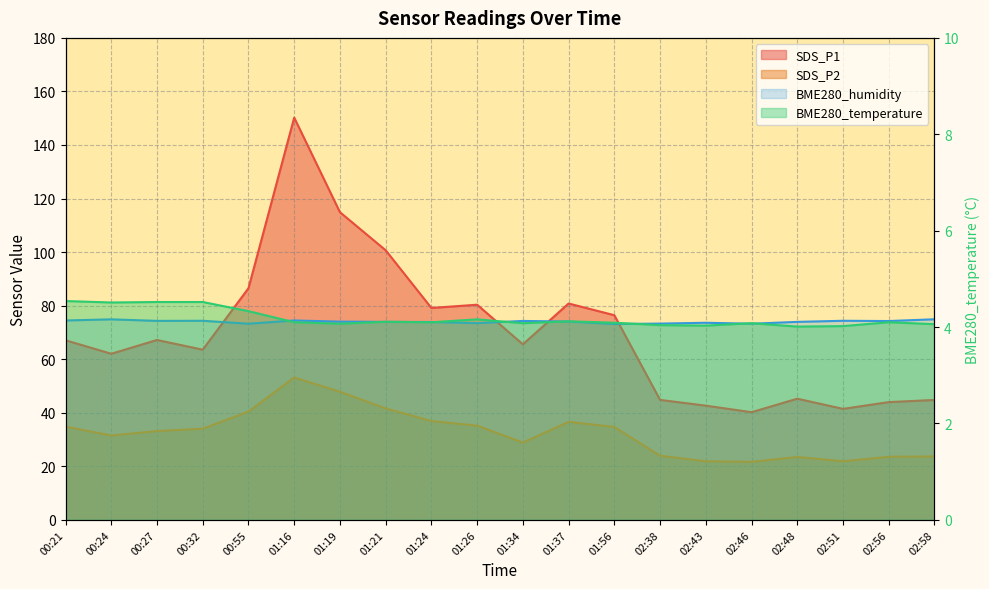

What is the difference between the BME280_temperature values at 00:27 and 01:19?

0.4